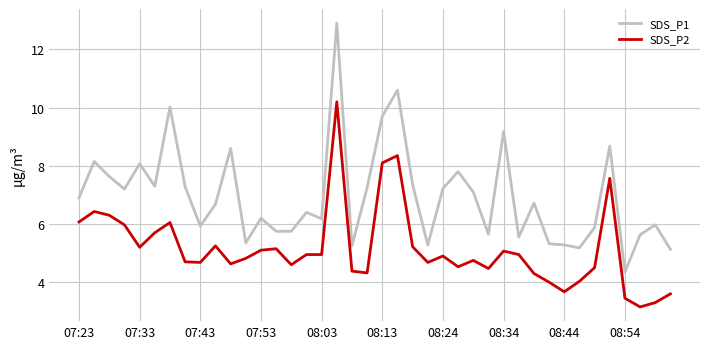

Which series has the largest total across all categories?

SDS_P1